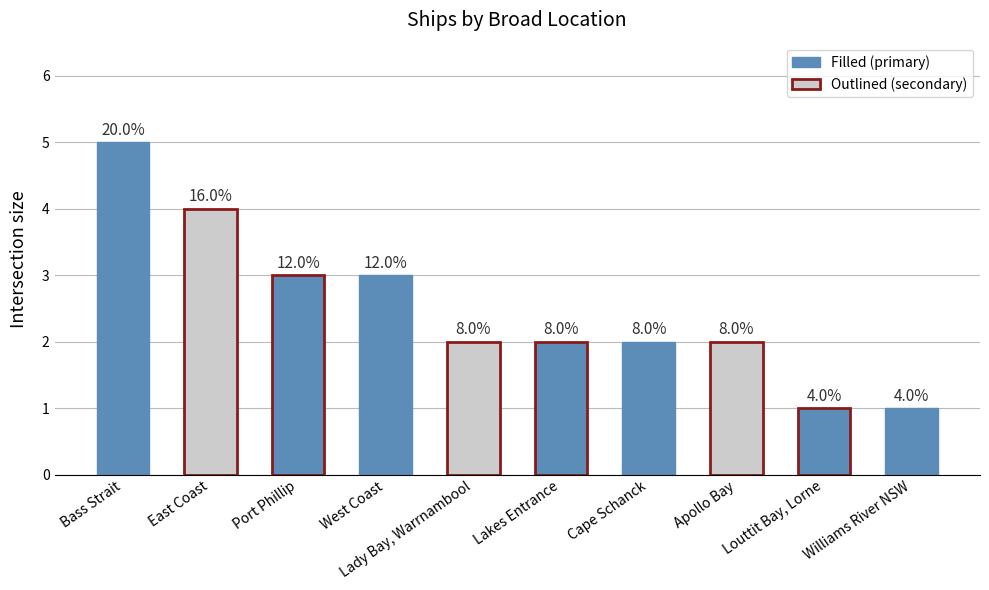

How many bars are there in total?

10